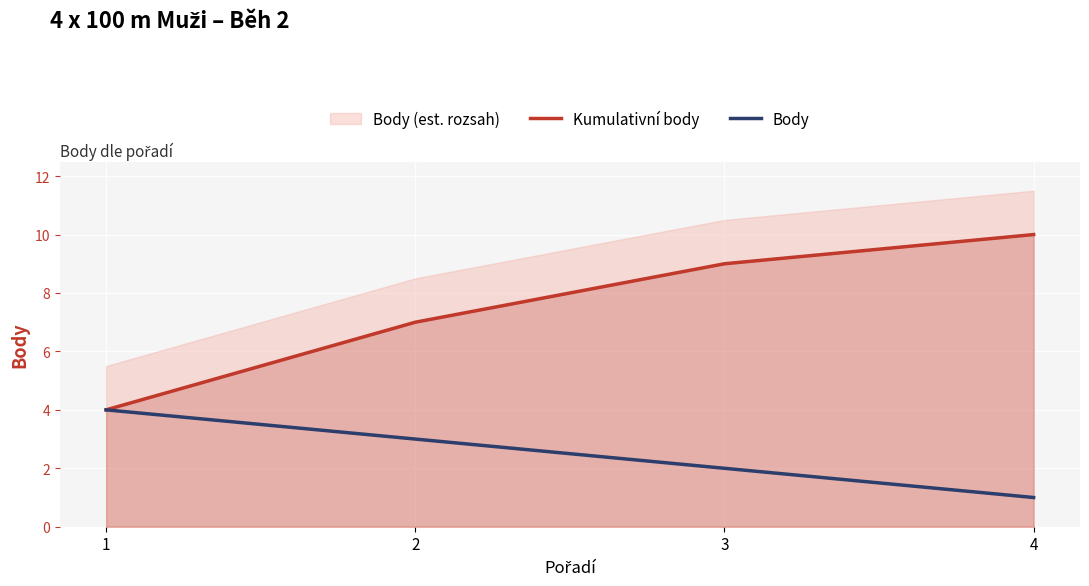

What is the value of the Body point at the 2nd from the left?

3